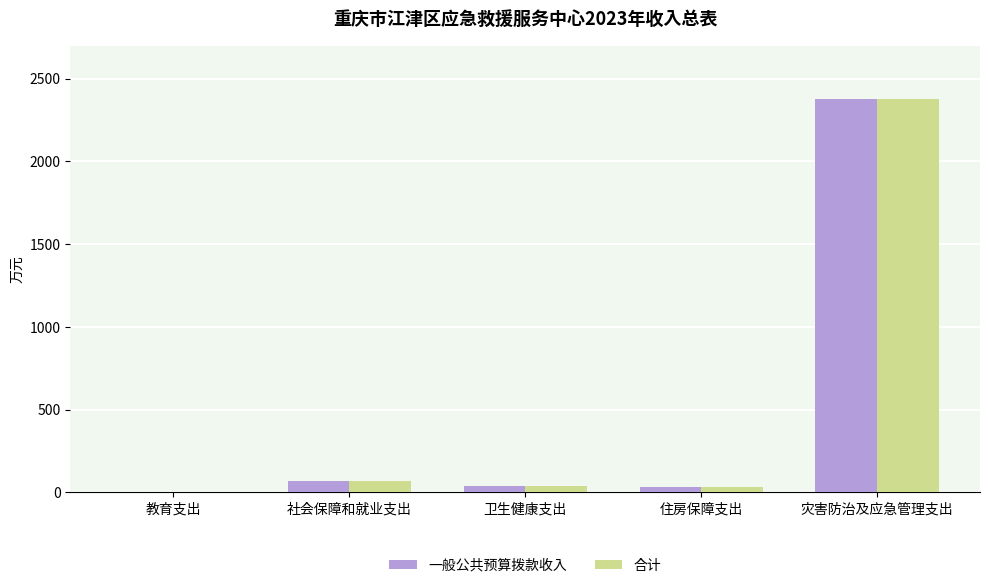

At which category is the sum across all series the highest?

灾害防治及应急管理支出